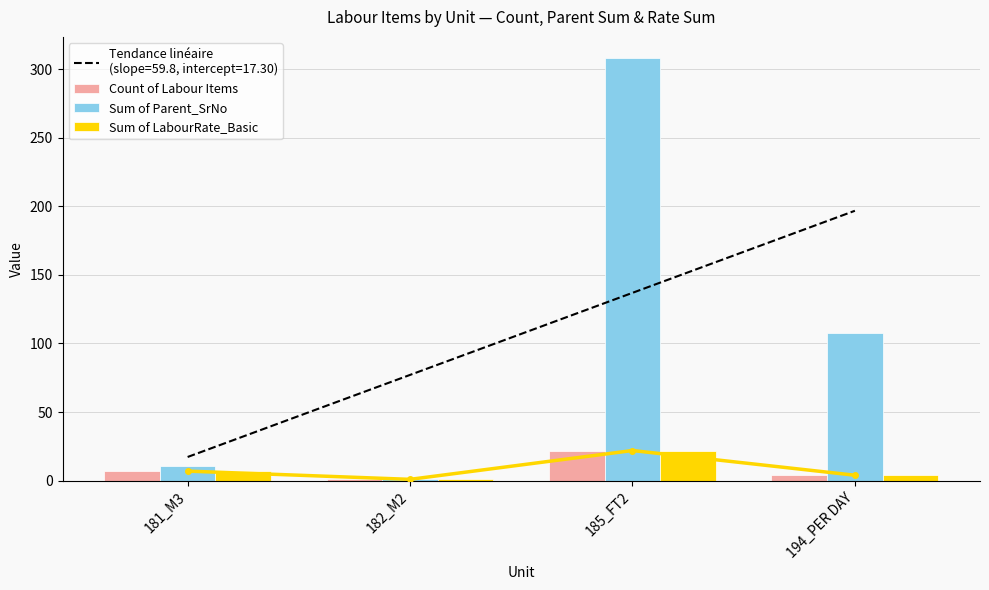

At which category is the sum across all series the highest?

185_FT2